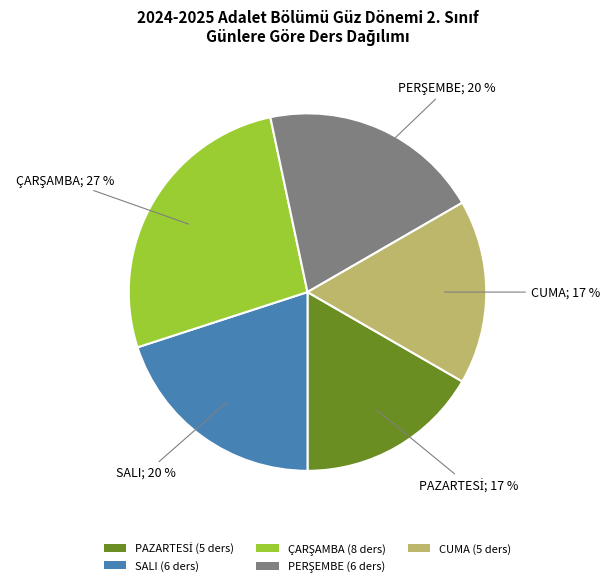

To the nearest percent, what is the difference between the largest and smallest slice percentages?

10%